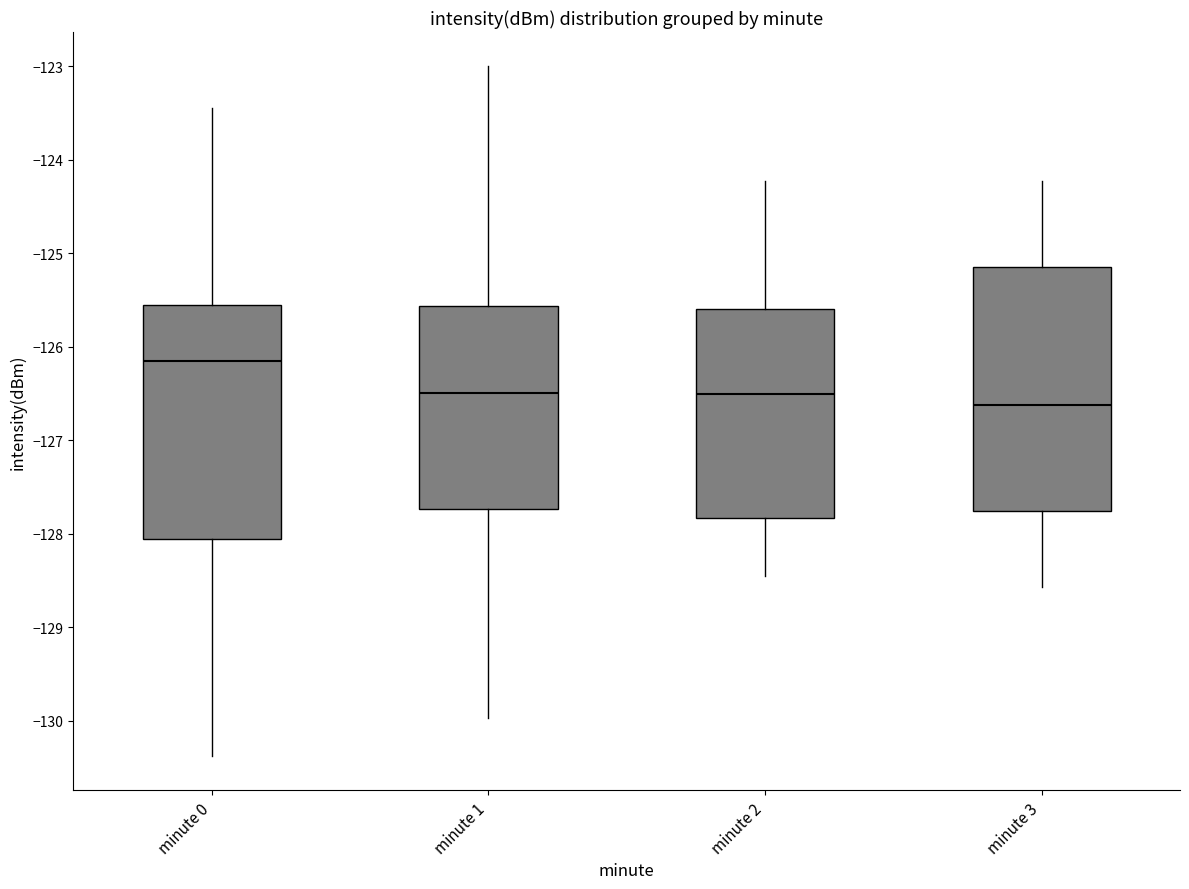

Reading left to right, transcribe this box plot: for each box, give where its median line is, the range the box spans, and where its two whiskers end, as read against the y-axis. The values are not printed on the chart, so give them approximately, as read against the axis.

minute 0: median -126.2, box -128.1 to -125.6, whiskers -130.4 to -123.5
minute 1: median -126.5, box -127.7 to -125.6, whiskers -130.0 to -123.0
minute 2: median -126.5, box -127.8 to -125.6, whiskers -128.5 to -124.2
minute 3: median -126.6, box -127.8 to -125.2, whiskers -128.6 to -124.2